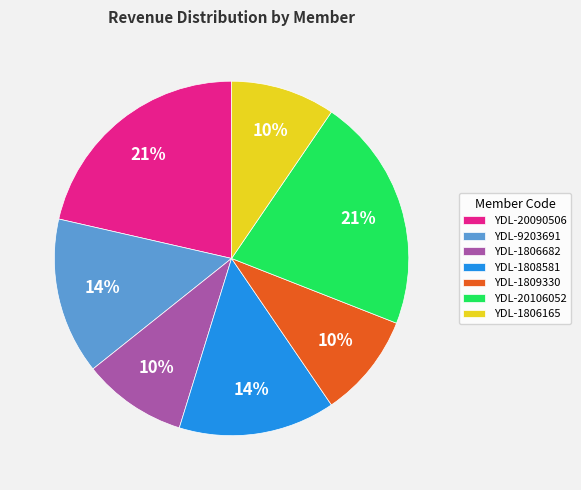

Combined, do YDL-1806682 and YDL-20090506 account for over 50%?

No